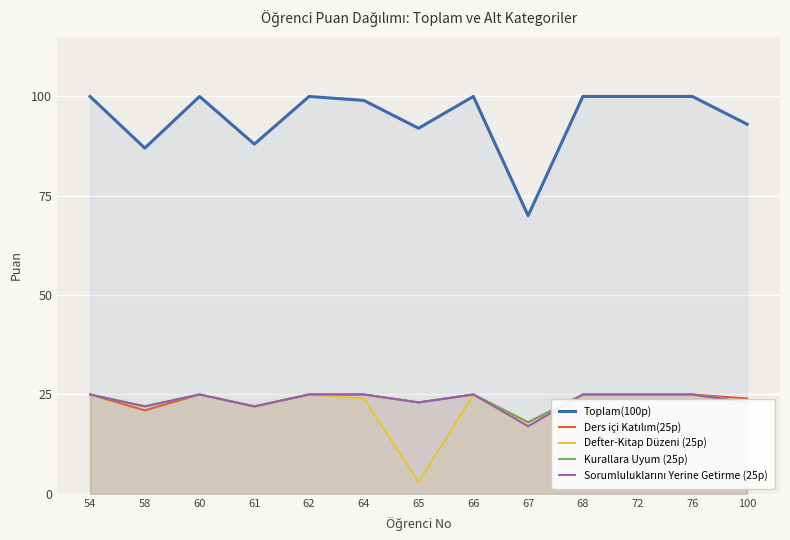

Is the value of Sorumluluklarını Yerine Getirme (25p) at 65 greater than the value of Ders içi Katılım(25p) at 100?

No